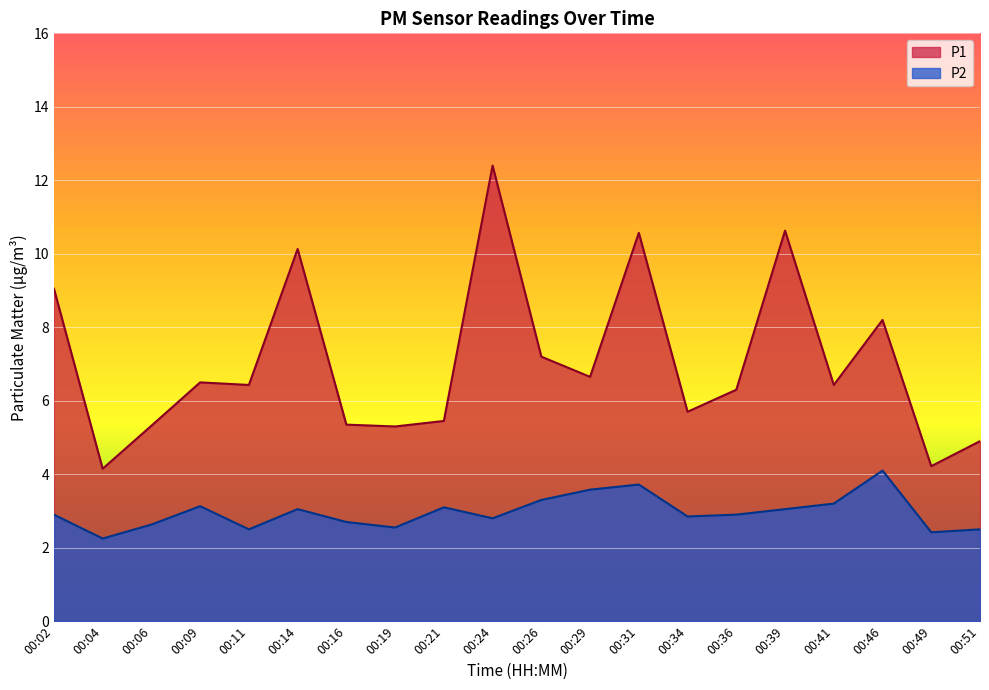

True or false: P2 and P1 intersect in this chart.

False